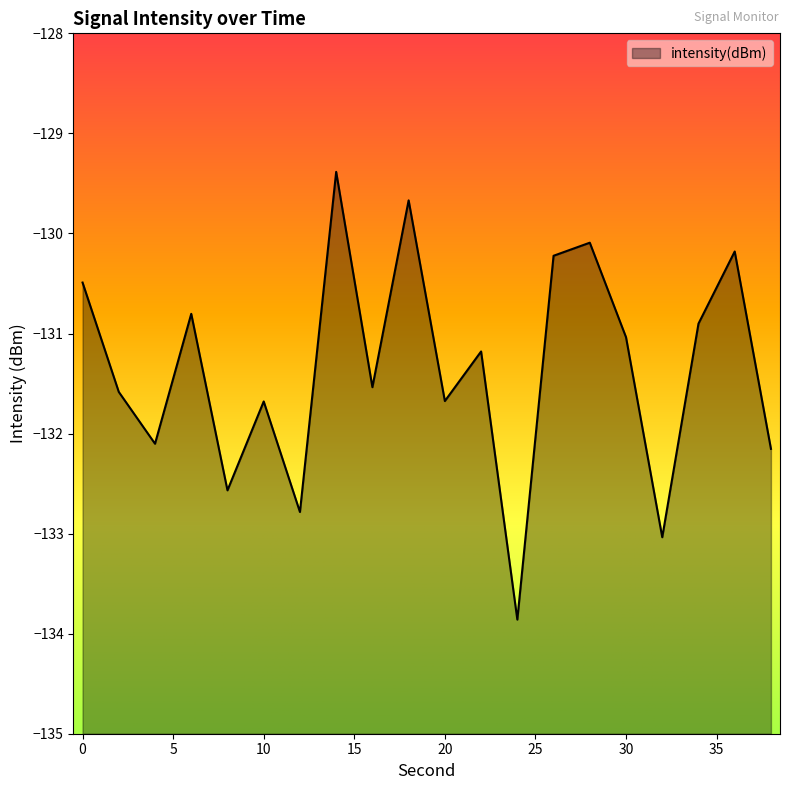

What is the sum of all values?

-2626.9